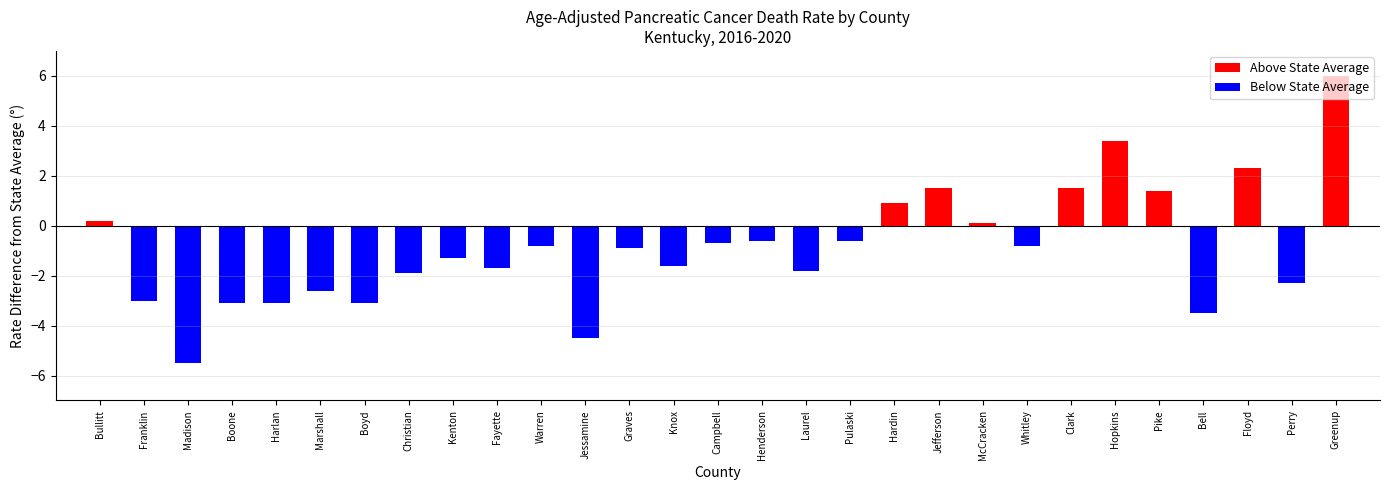

What is the label of the 7th bar from the right?

Clark